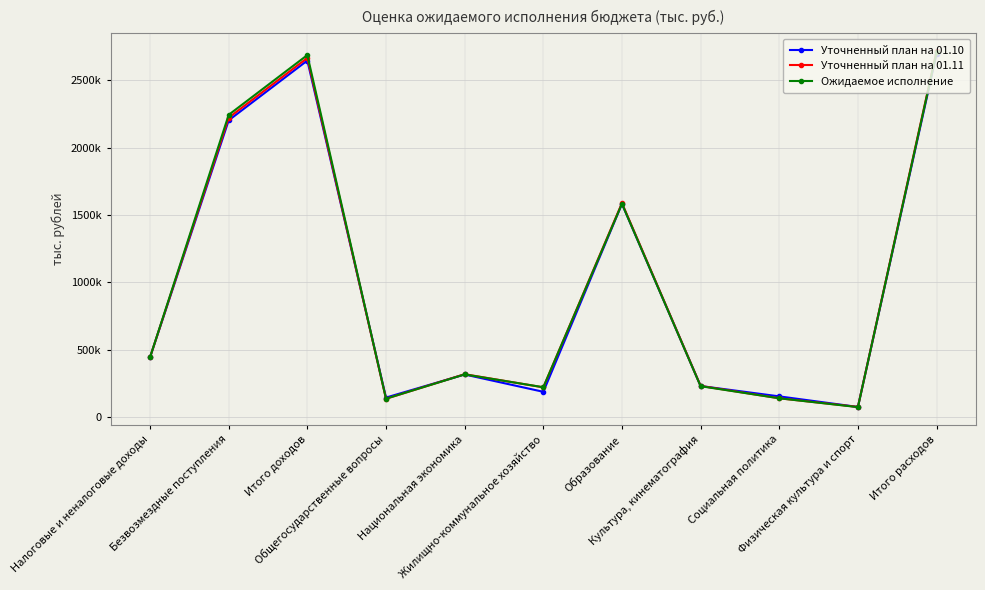

Reading right to left, transcribe all the data shown in this chart.

Уточненный план на 01.10: 2697808.7	75023.0	153666.0	230621.0	1582710.0	187545.0	316234.0	144762.0	2647120.6	2203363.2	443757.4
Уточненный план на 01.11: 2717157.0	75345.0	139492.0	231240.0	1588882.0	220630.0	318363.0	135855.0	2666469.4	2222712.0	443757.4
Ожидаемое исполнение: 2710478.0	73951.0	139453.0	229278.0	1583695.0	221405.0	316814.0	136620.0	2687879.0	2244122.0	443757.0